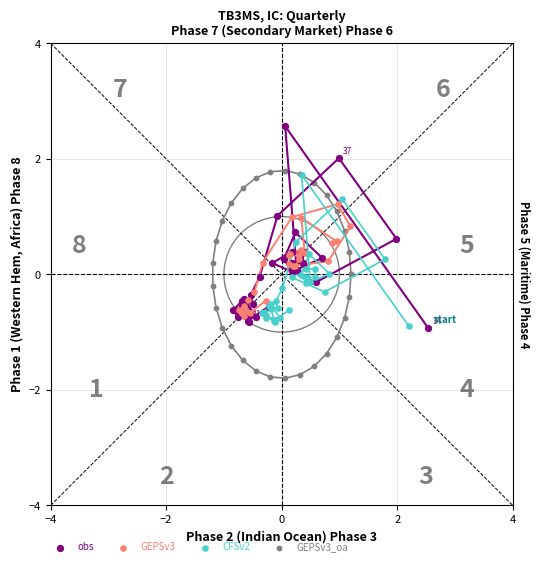

What are all the series names shown in the legend?

obs, GEPSv3, CFSv2, GEPSv3_oa